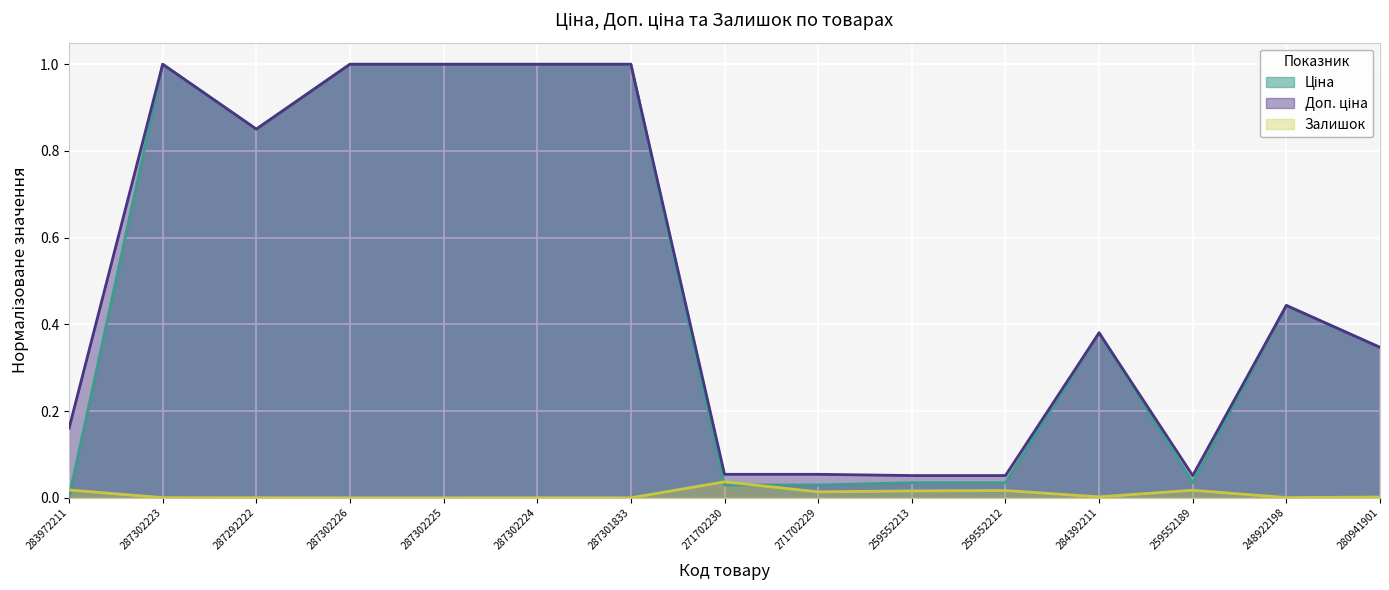

Which series has the largest range (max minus min)?

Ціна